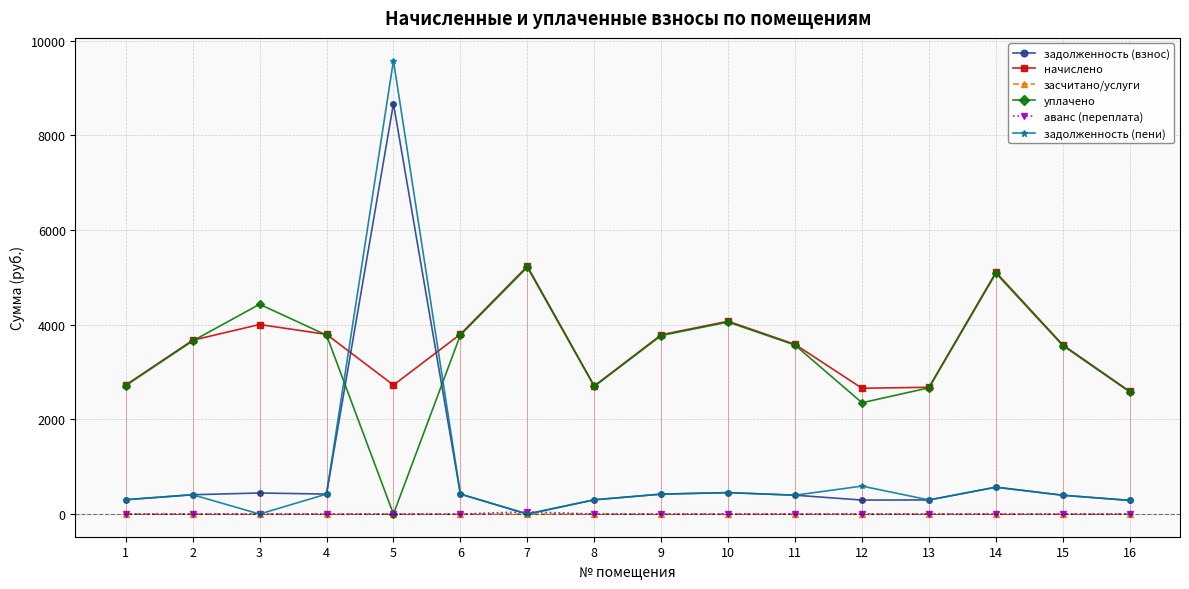

At which label does задолженность (взнос) first exceed 407?

2